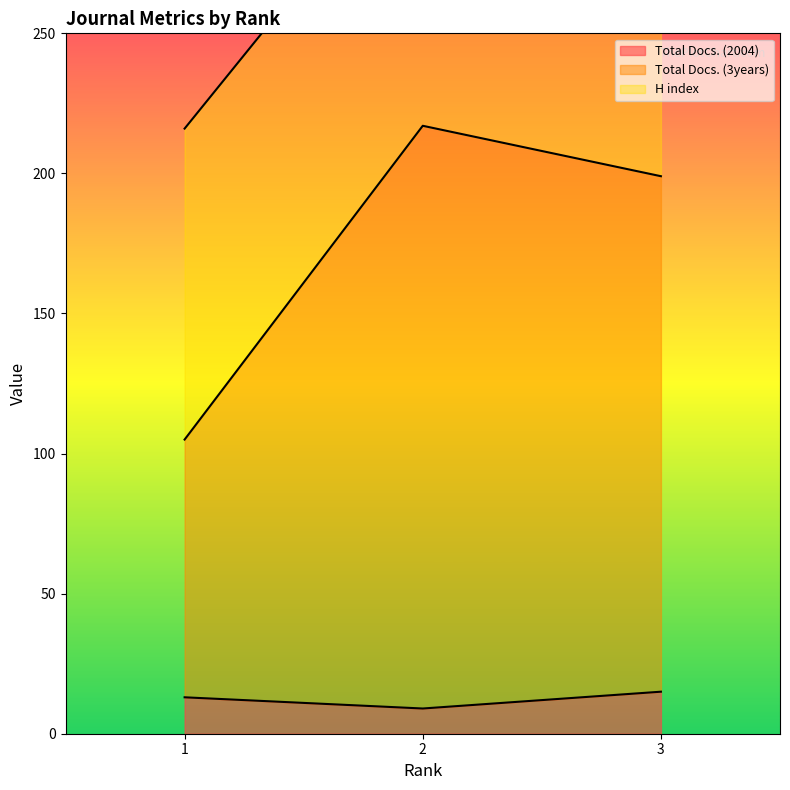

What is the highest value of the Total Docs. (2004) series?

15